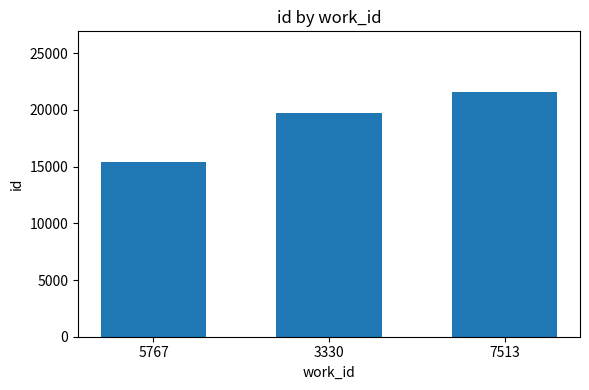

Reading left to right, what are all the values shown in this chart?

15364	19734	21540